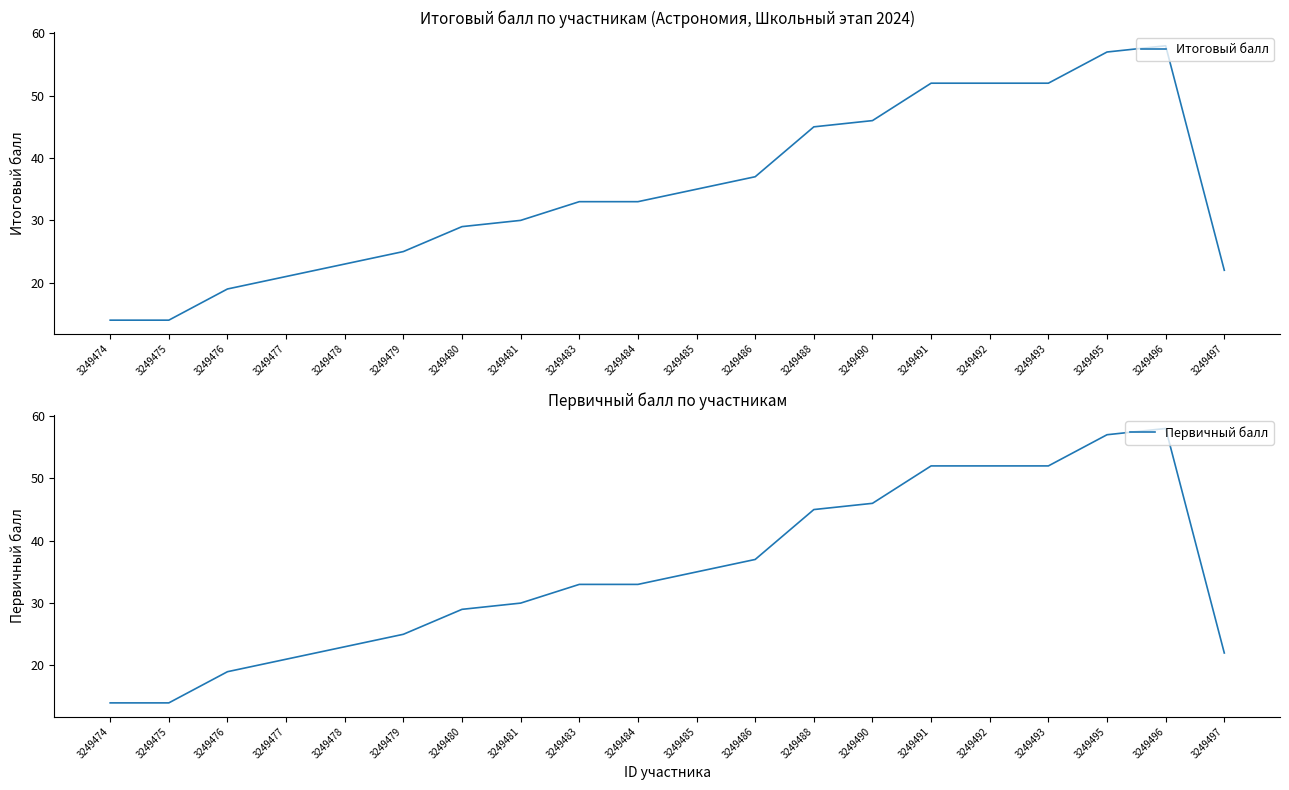

True or false: Итоговый балл and Первичный балл cross at least once.

False